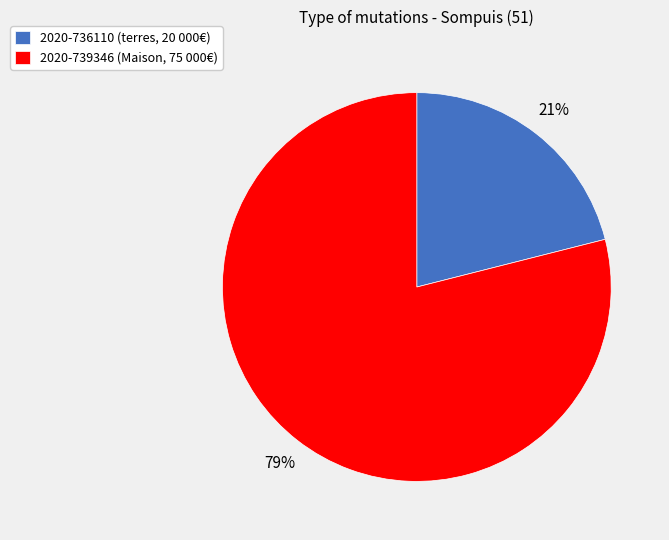

To the nearest percent, what is the combined percentage of 2020-736110 and 2020-739346?

100%